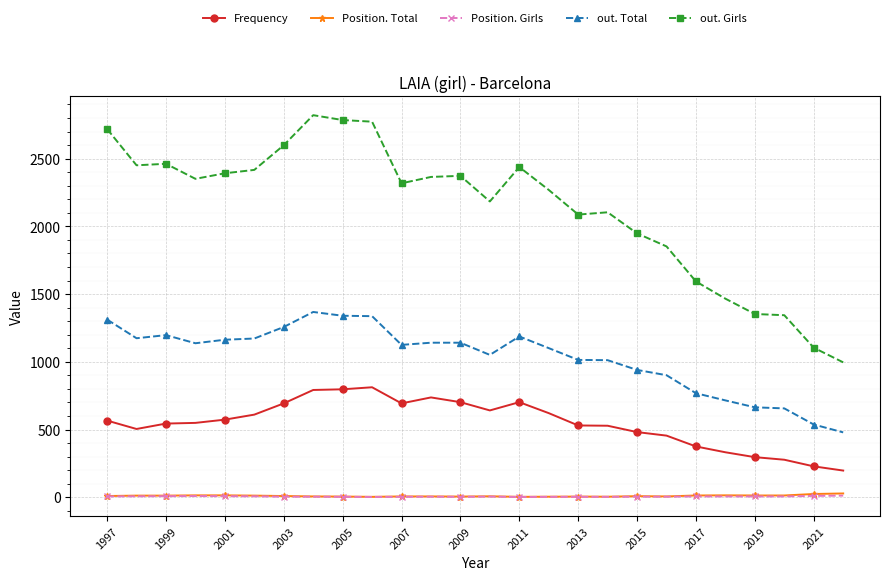

True or false: Position. Girls and out. Total intersect in this chart.

False